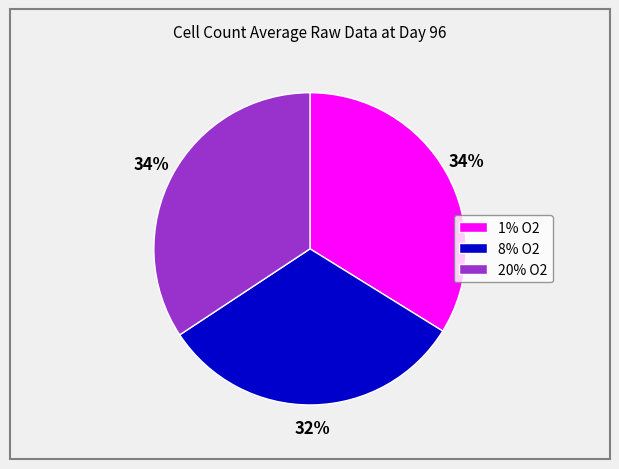

Between 8% O2 and 20% O2, which is larger?

20% O2